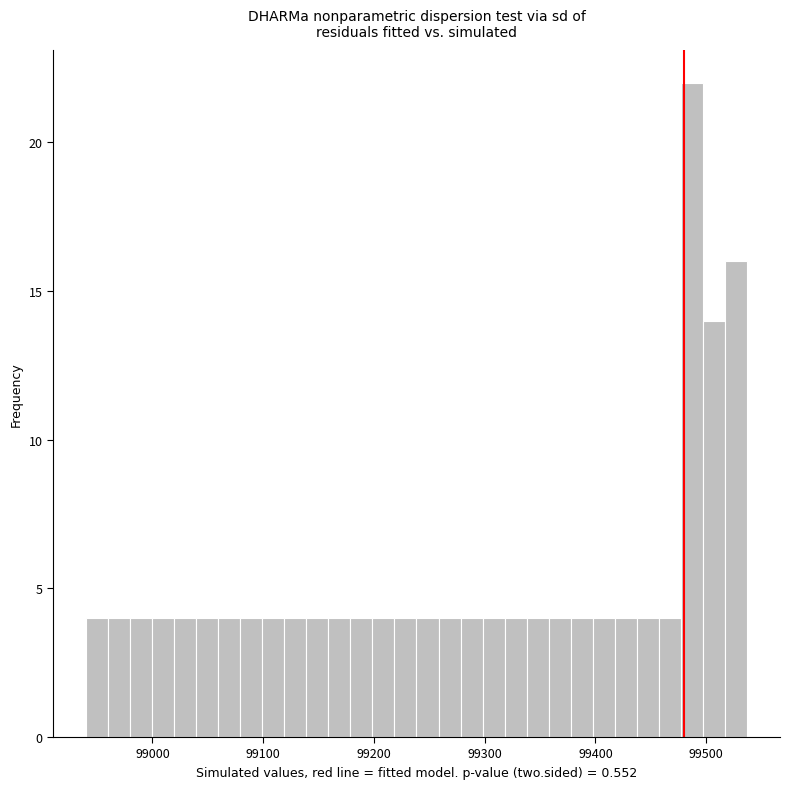

Around what value on the x-axis is the tallest bar? Give the approximate position of its centre, as read against the axis.

99490